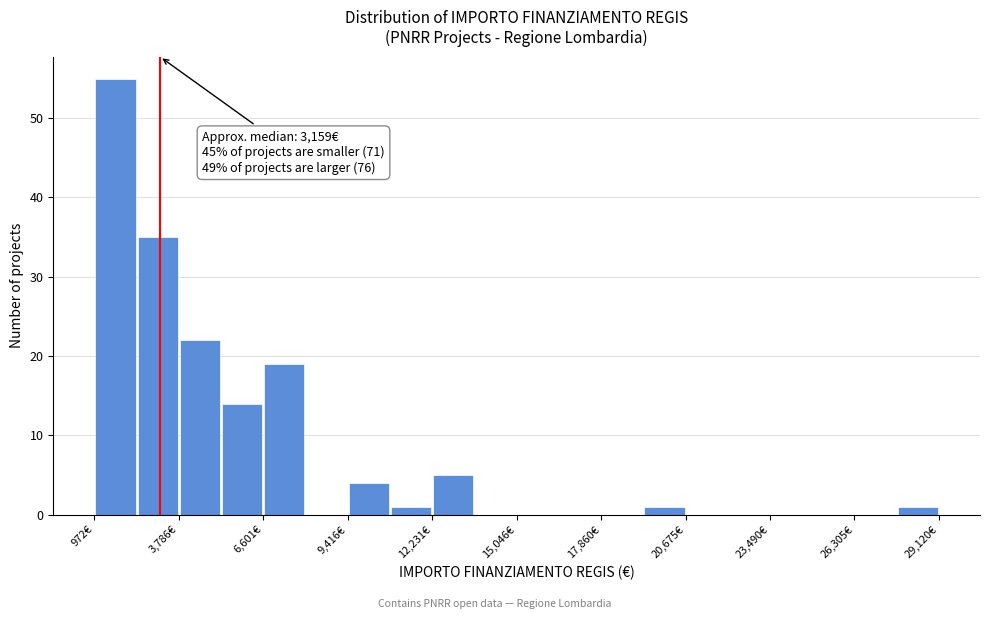

Around what value on the x-axis is the tallest bar? Give the approximate position of its centre, as read against the axis.

1500